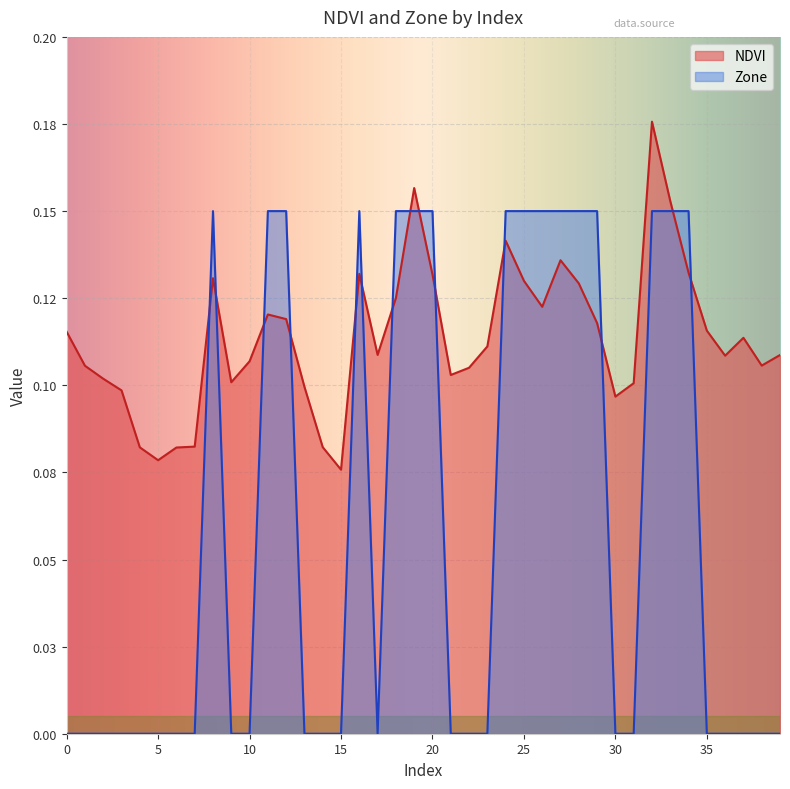

How many data points does each series have?

40